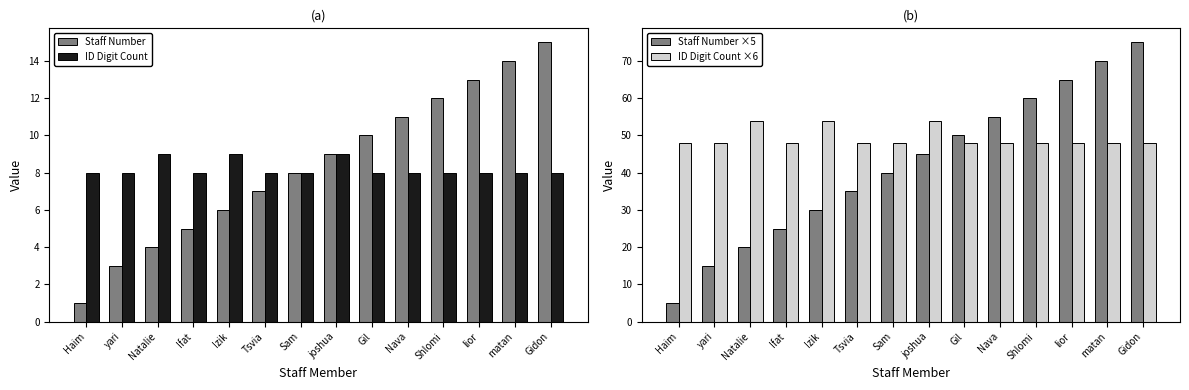

At which label does Staff Number reach its peak?

Gidon